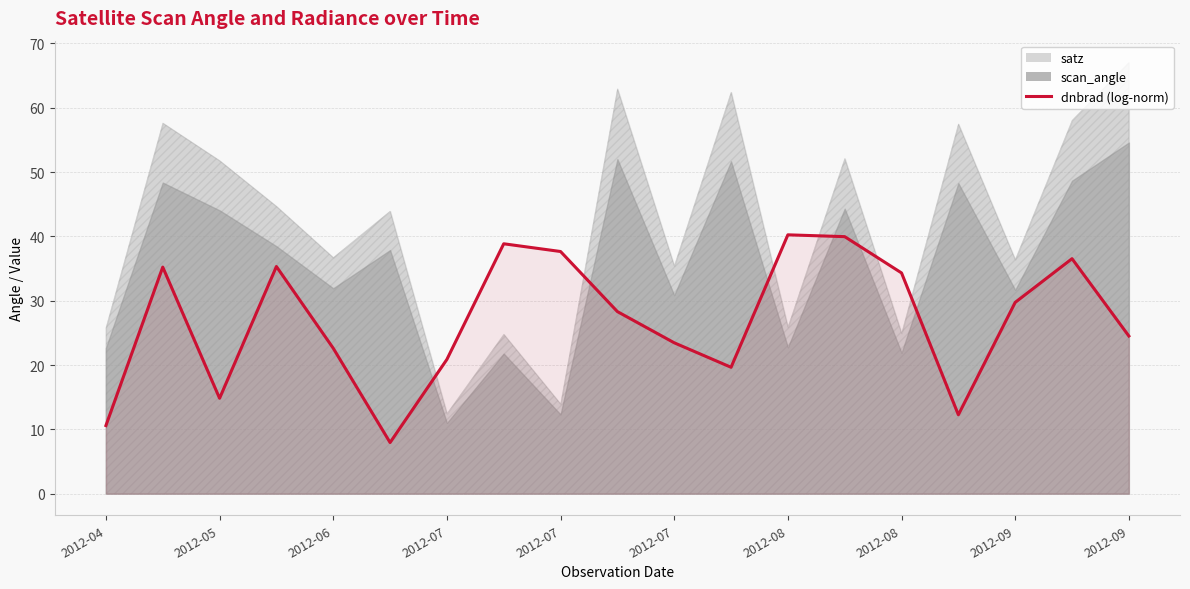

Read the value at 2012-07.

35.3